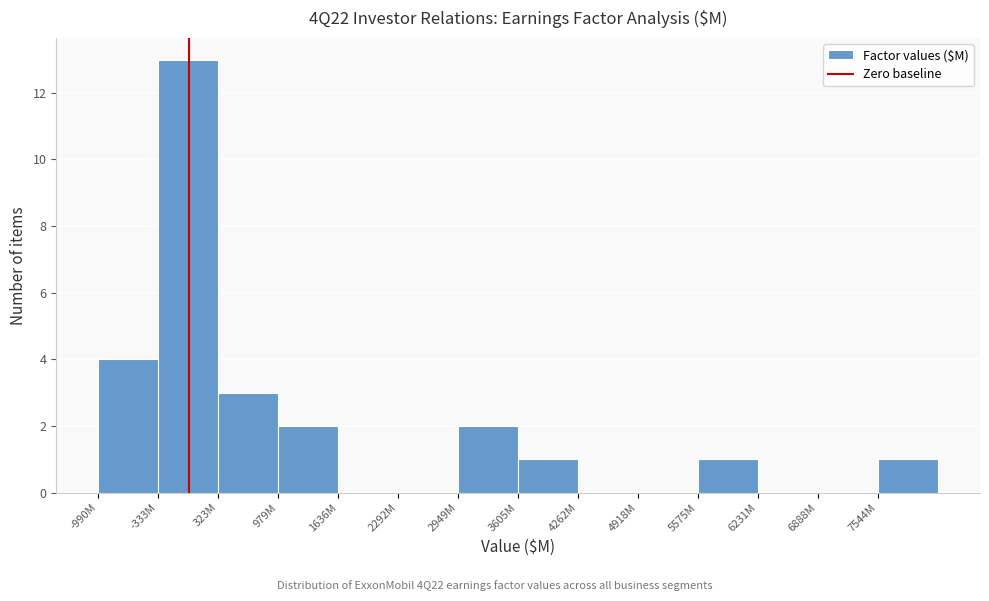

Reading right to left, extract all data points from this chart.

7544M=1	6888M=0	6231M=0	5575M=1	4918M=0	4262M=0	3605M=1	2949M=2	2292M=0	1636M=0	979M=2	323M=3	-333M=13	-990M=4